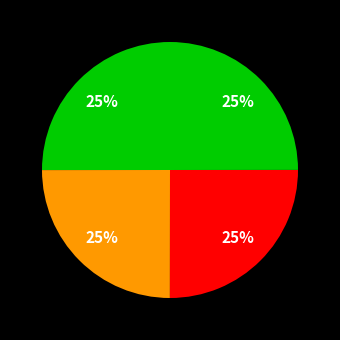

How many segments does this pie chart have?

4